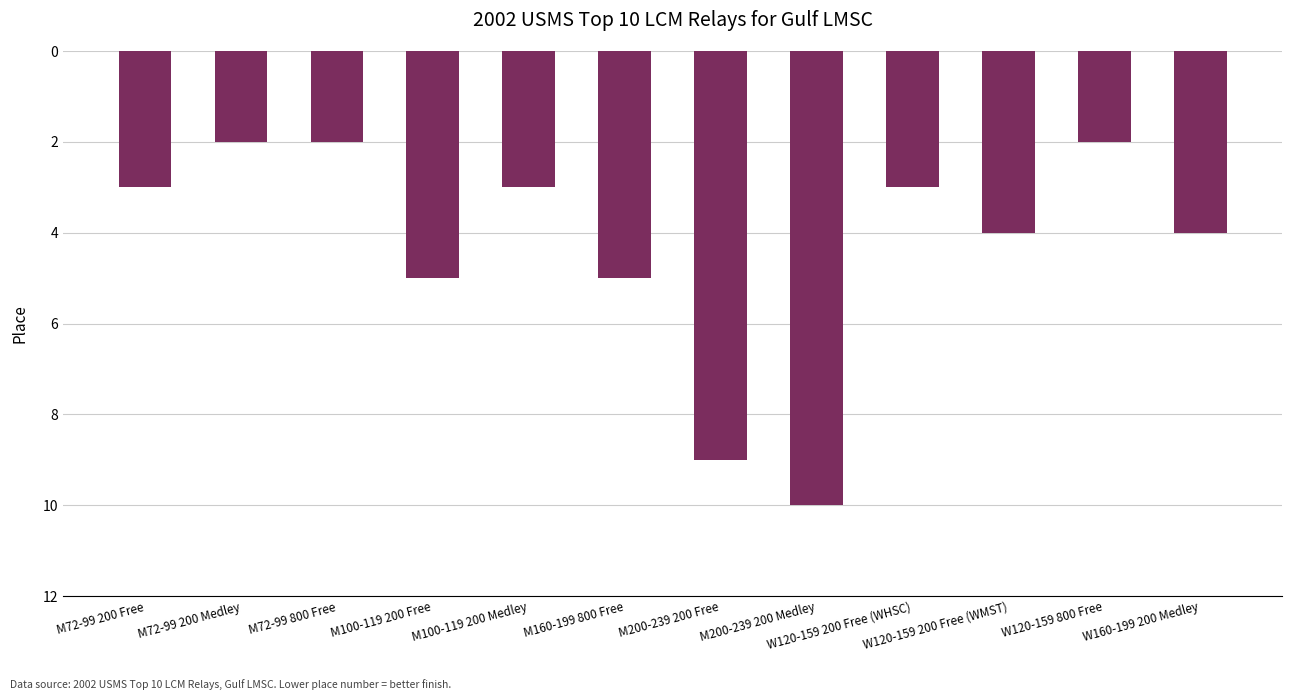

What is the change in value from M72-99 800 Free to M100-119 200 Free?

+3